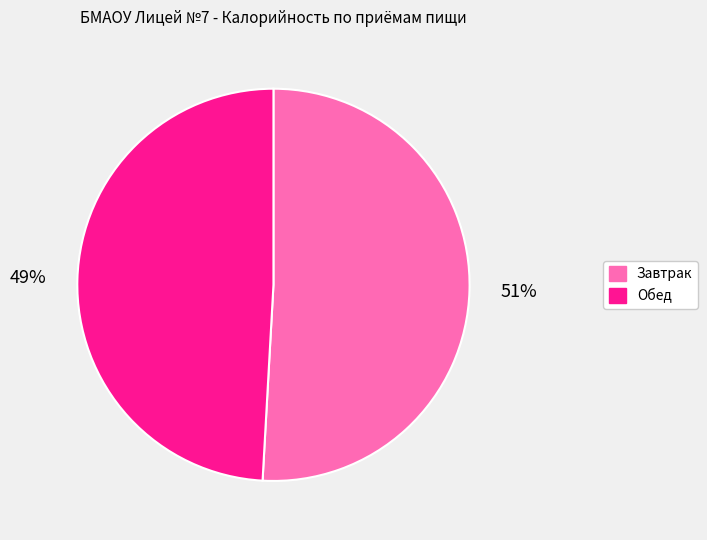

To the nearest percent, what portion does Обед represent?

49%